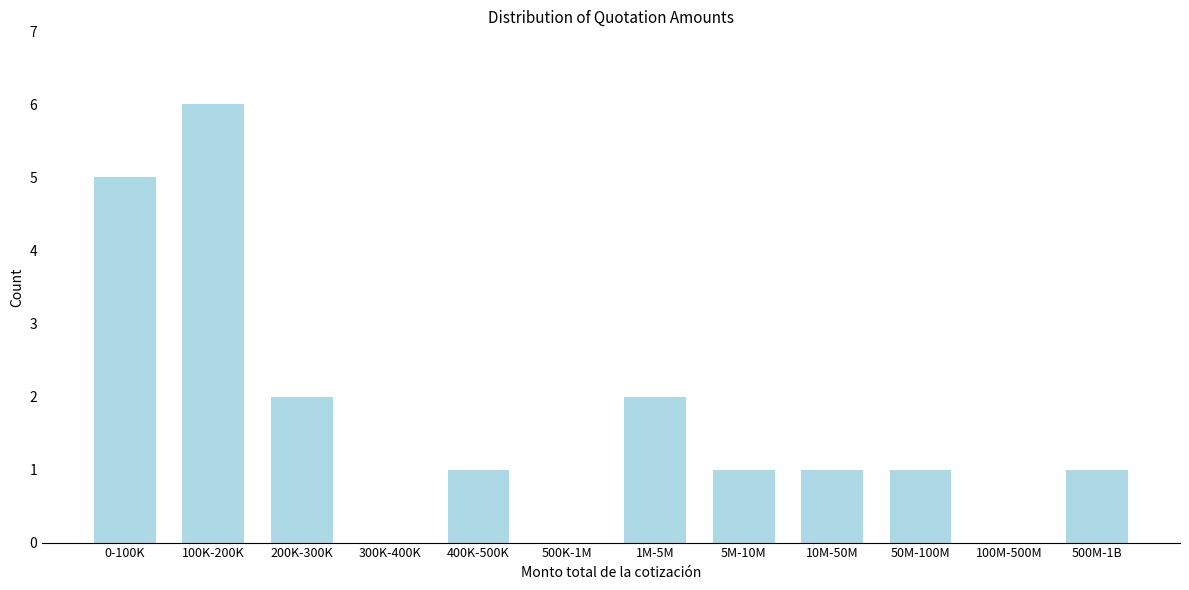

Reading left to right, what are all the values shown in this chart?

0-100K=5	100K-200K=6	200K-300K=2	300K-400K=0	400K-500K=1	500K-1M=0	1M-5M=2	5M-10M=1	10M-50M=1	50M-100M=1	100M-500M=0	500M-1B=1